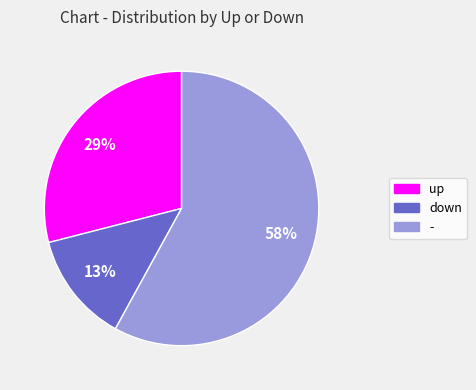

How many segments does this pie chart have?

3